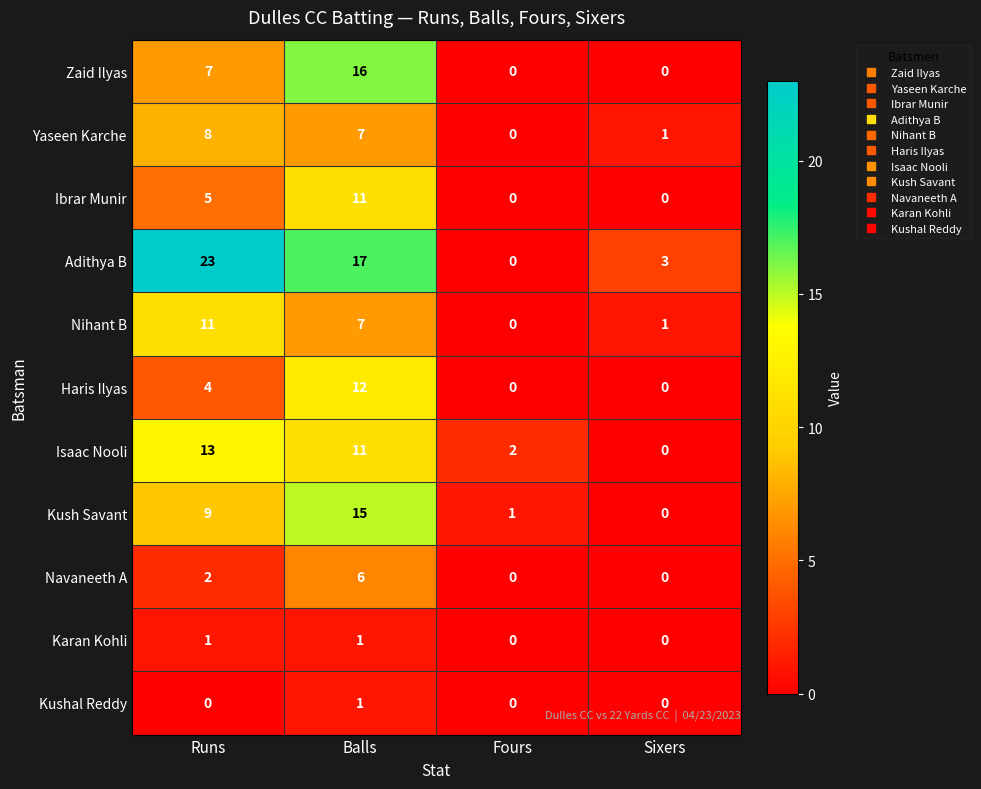

At how many categories does at least one series exceed 18?

1